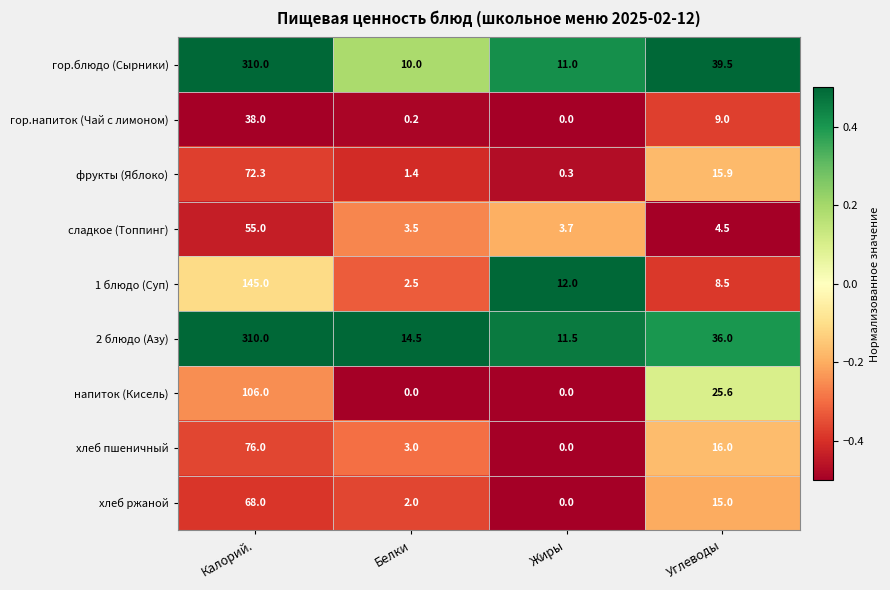

What is the difference between the second highest and second lowest values in the хлеб ржаной series?

13.0